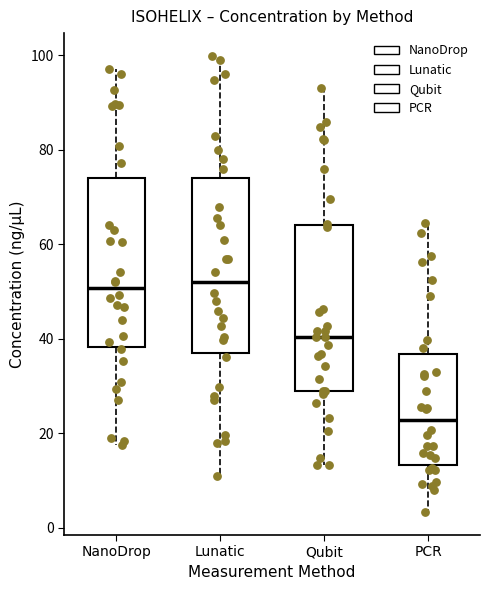

Reading left to right, read every box against the y-axis: the position of its median line, the range the box covers, and the ends of its whiskers. The values are not printed on the chart, so give them approximately, as read against the axis.

NanoDrop: median 50, box 38 to 74, whiskers 18 to 98
Lunatic: median 52, box 38 to 74, whiskers 12 to 100
Qubit: median 40, box 28 to 64, whiskers 14 to 94
PCR: median 22, box 14 to 36, whiskers 4 to 64